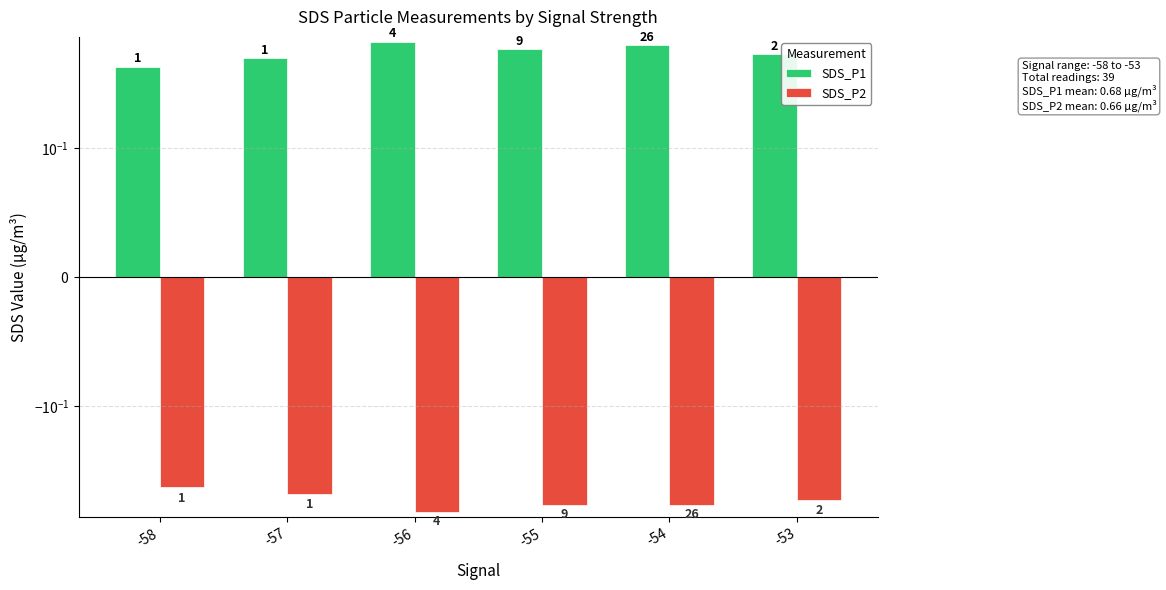

Count the number of categories in the chart.

6